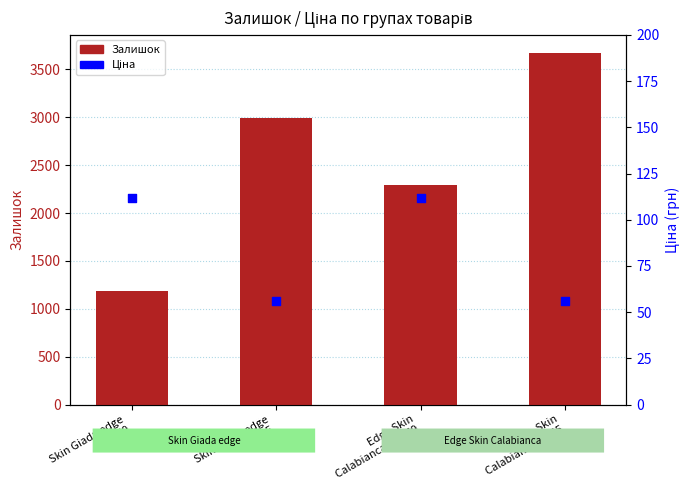

What are all the series names shown in the legend?

Залишок, Ціна